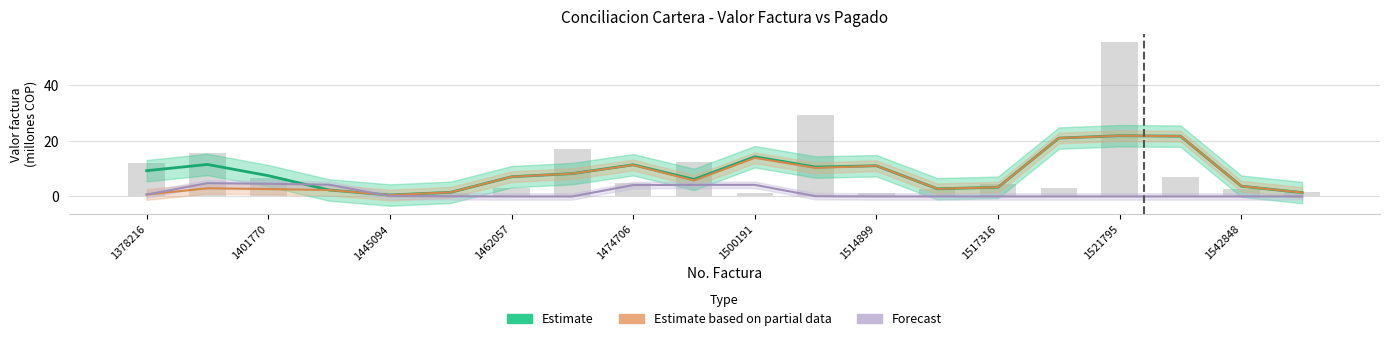

What is the average value of the Forecast series?

1.3